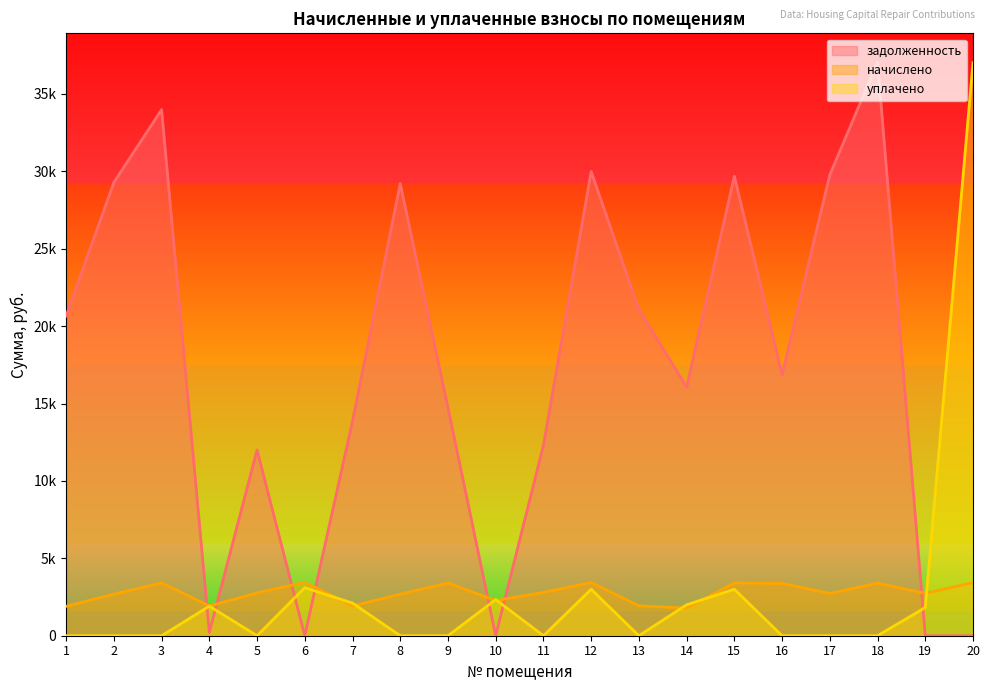

What is the sum of all уплачено values?

56299.1